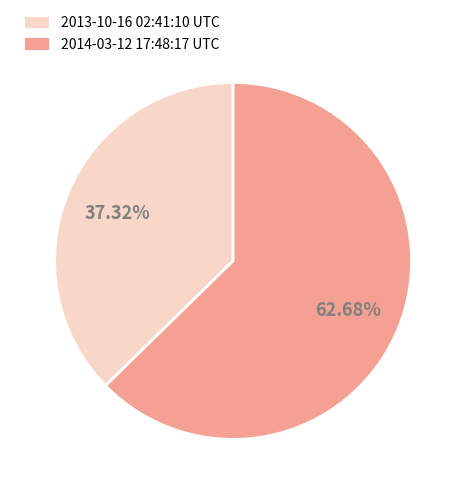

What percentage is the 2014-03-12 17:48:17 UTC slice, to the nearest percent?

63%